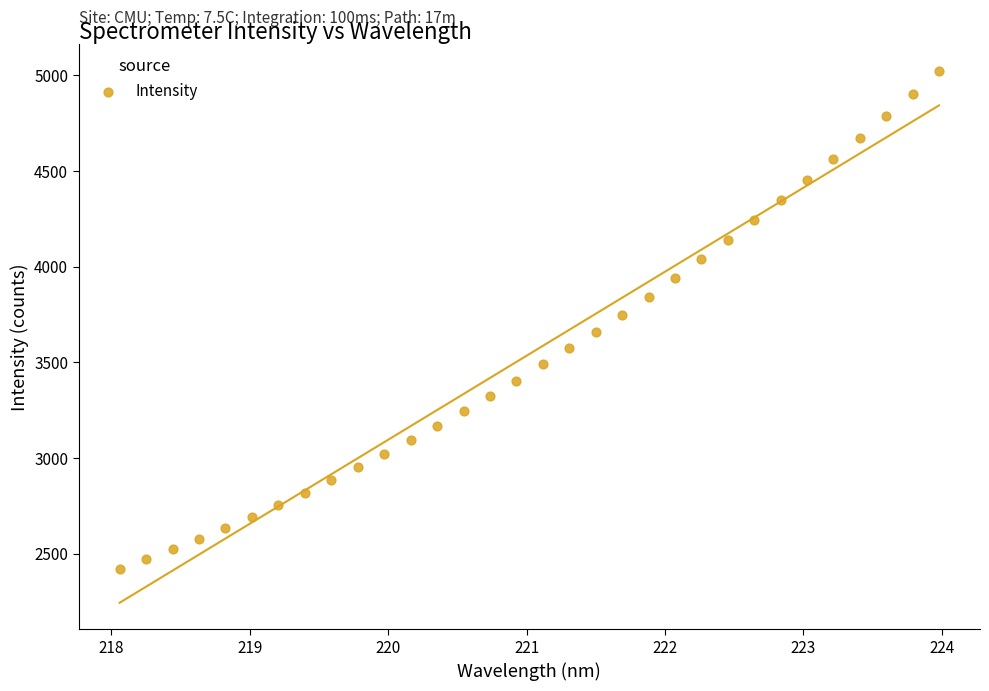

What is the range of Y values (max minus min)?

2606.2